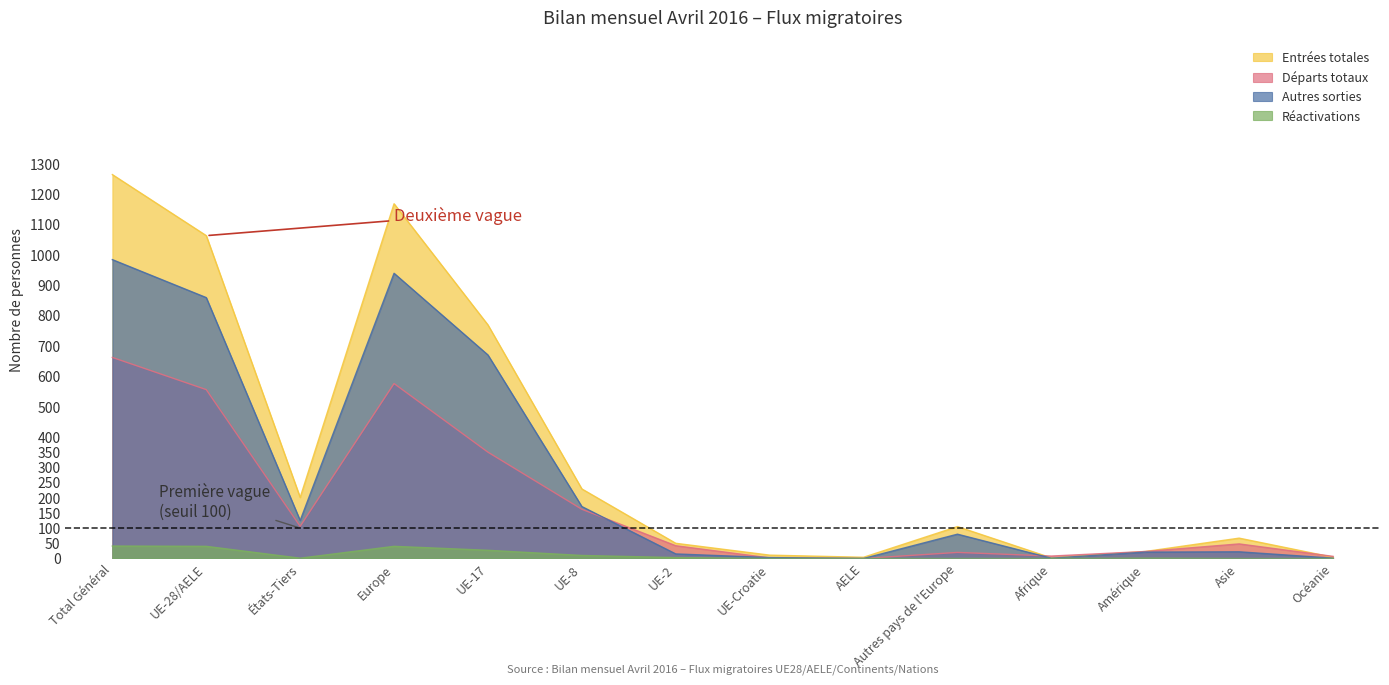

At which category does Entrées totales reach its first local valley?

États-Tiers